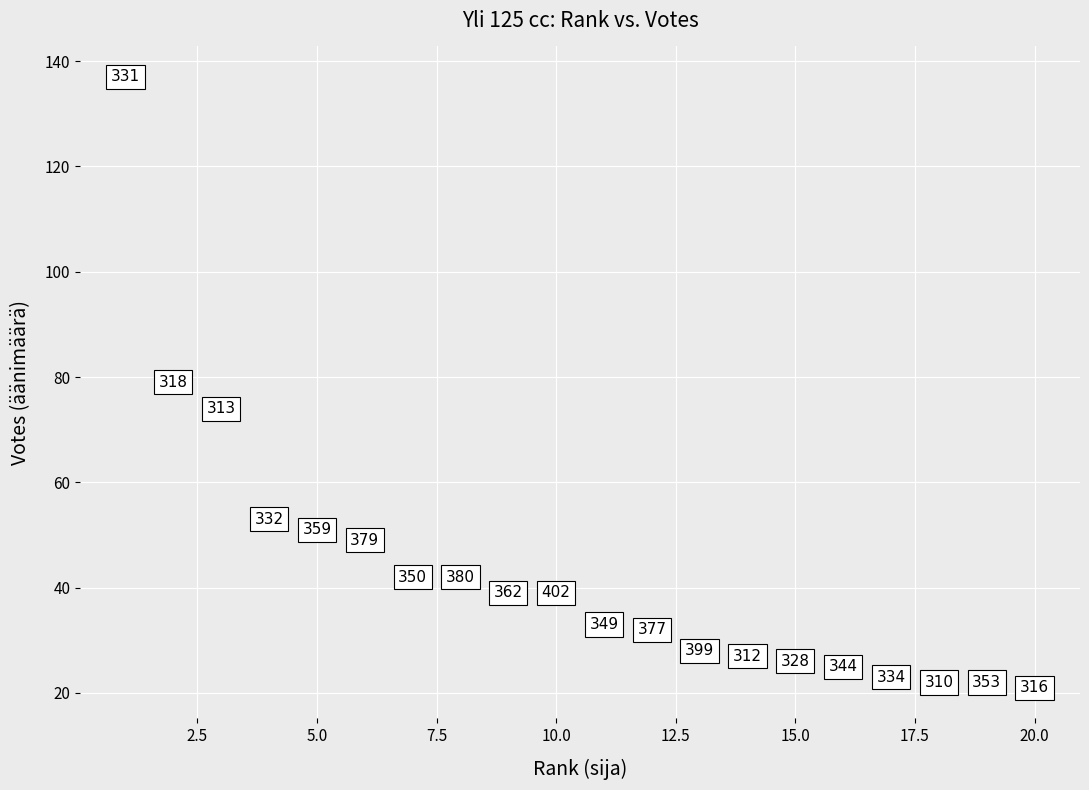

What Y value in the scatter plot is closest to 79?

79